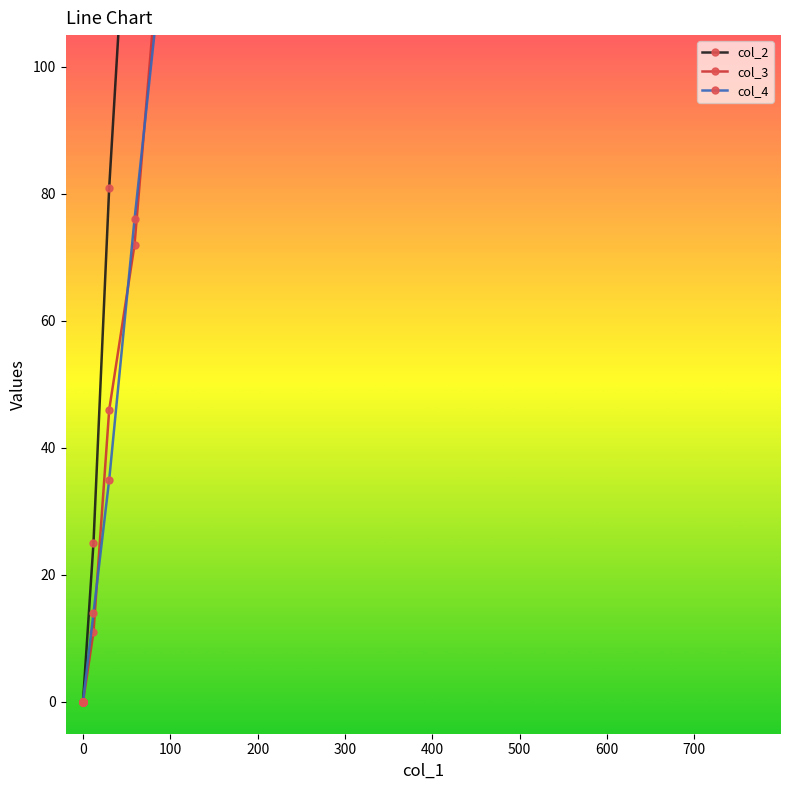

How many values in the col_4 series exceed 416?

19